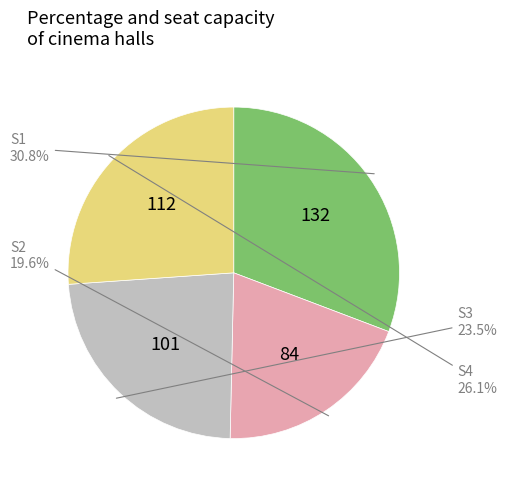

Is there any slice that represents more than half of the pie?

No